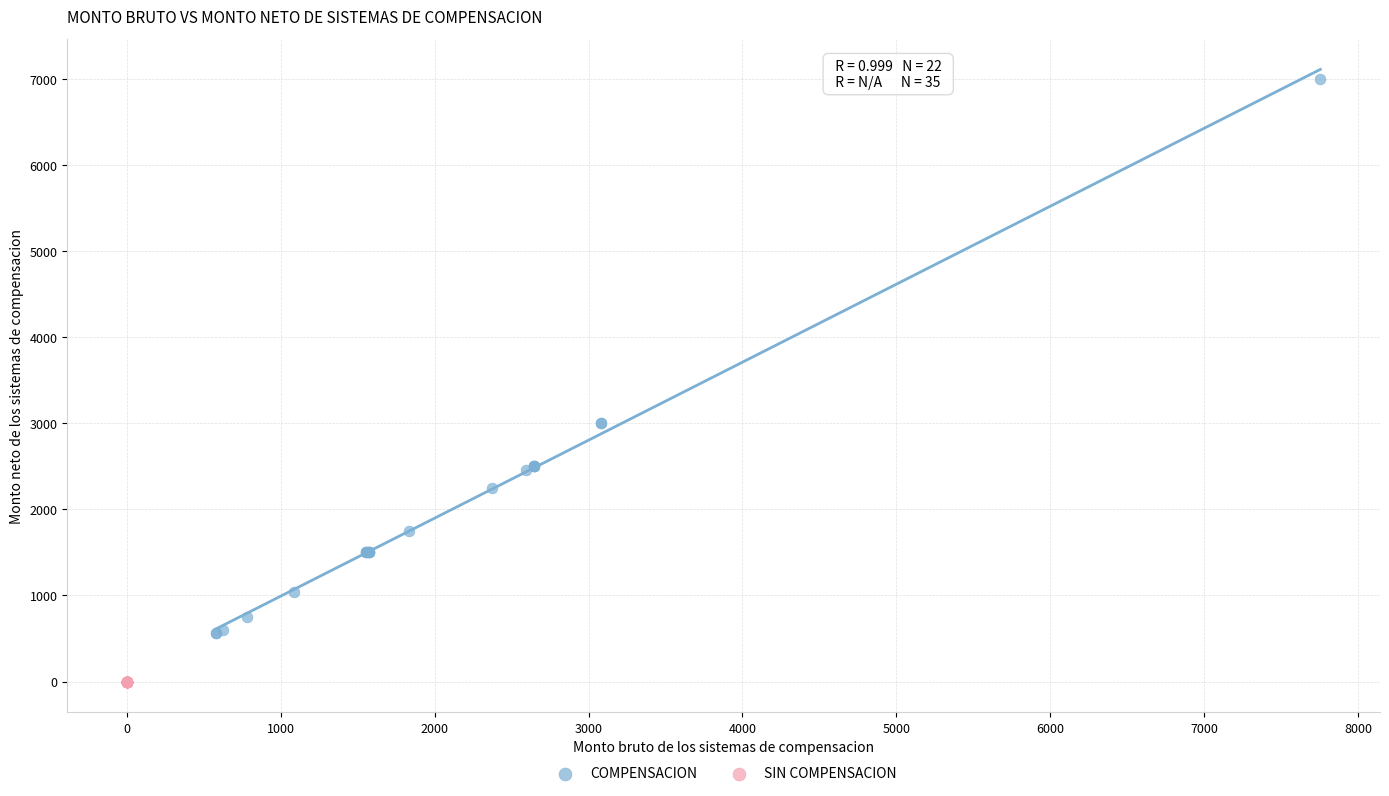

Which series contains the lowest Y value?

SIN COMPENSACION